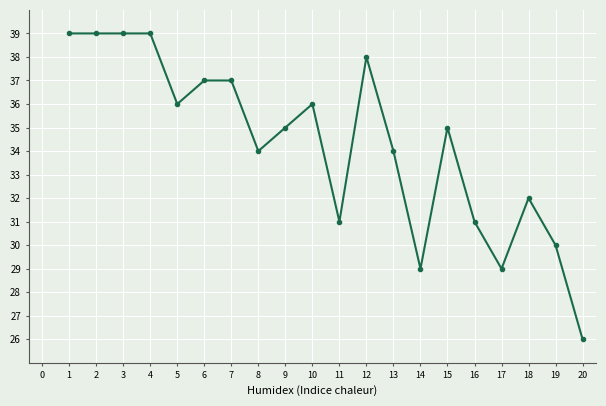

Where is the data nearest to the value 32?

18